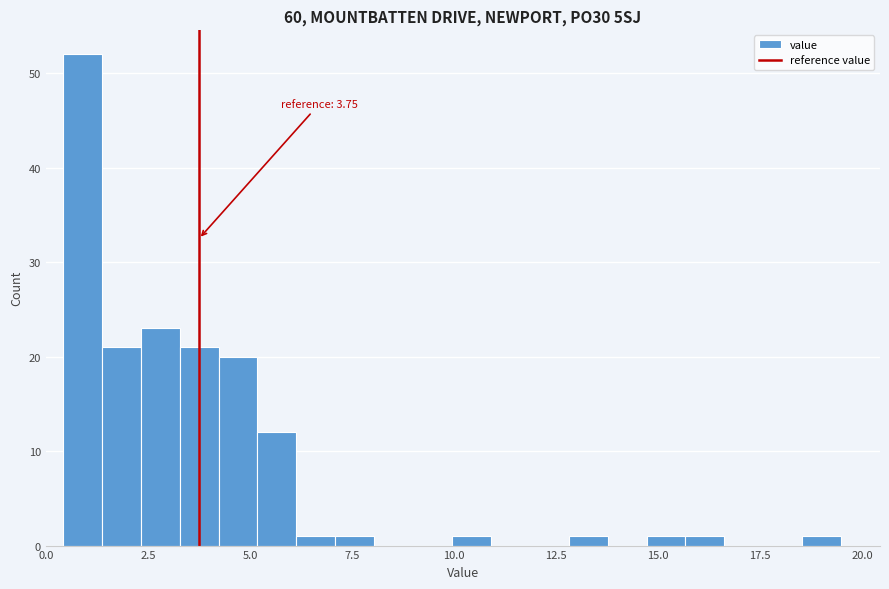

Read against the x-axis, roughly where is the centre of the tallest bar?

1.0